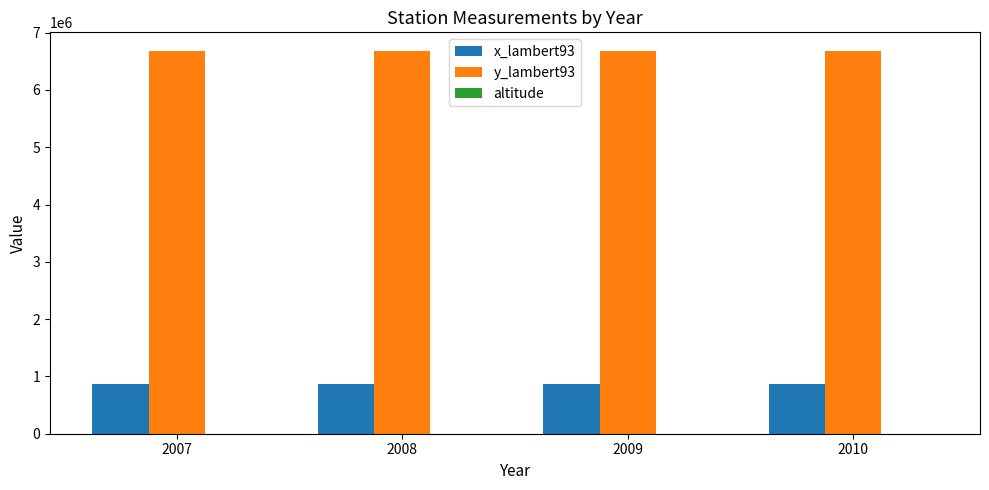

The value of y_lambert93 at 2010 is 6672345. True or false?

True